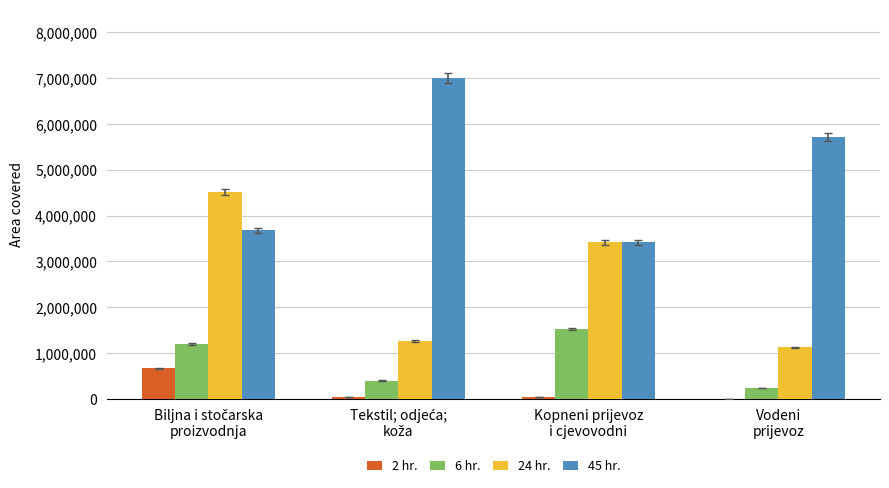

What is the sum of all 45 hr. values?

19795382.9